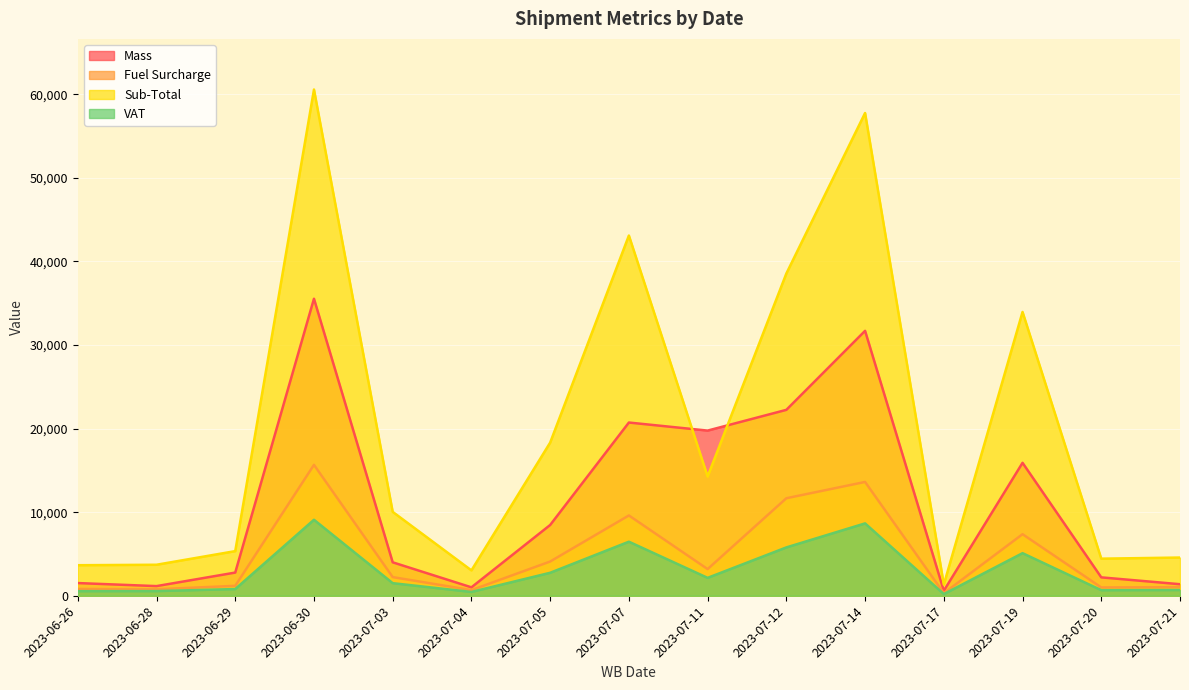

In Sub-Total, how many points are lower than both neighbors (excluding endpoints)?

4